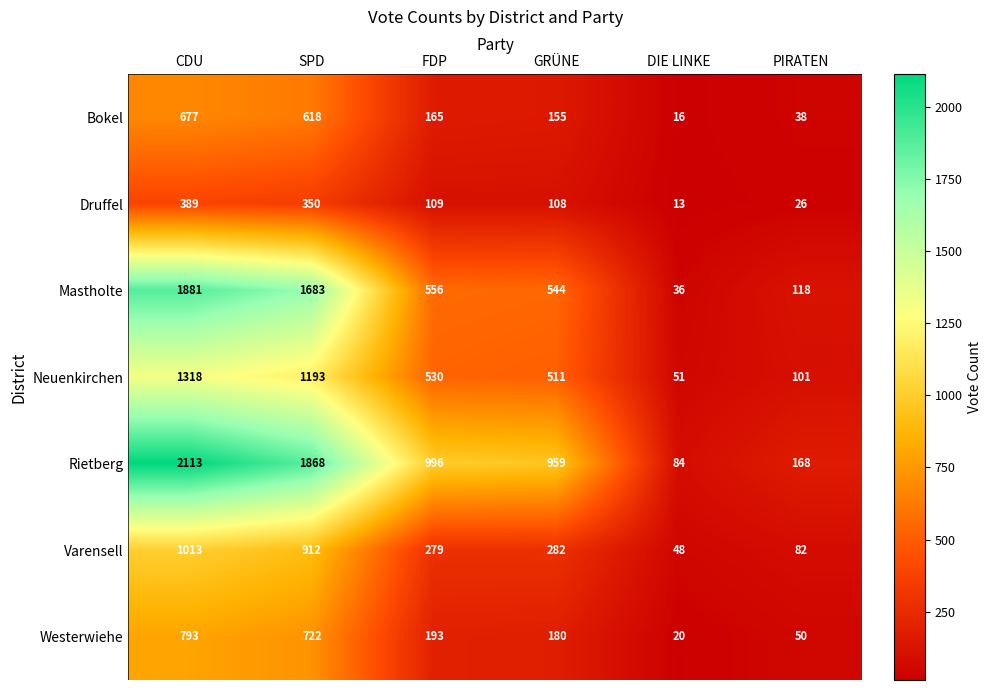

Between CDU and PIRATEN, which series saw the biggest shift?

Rietberg